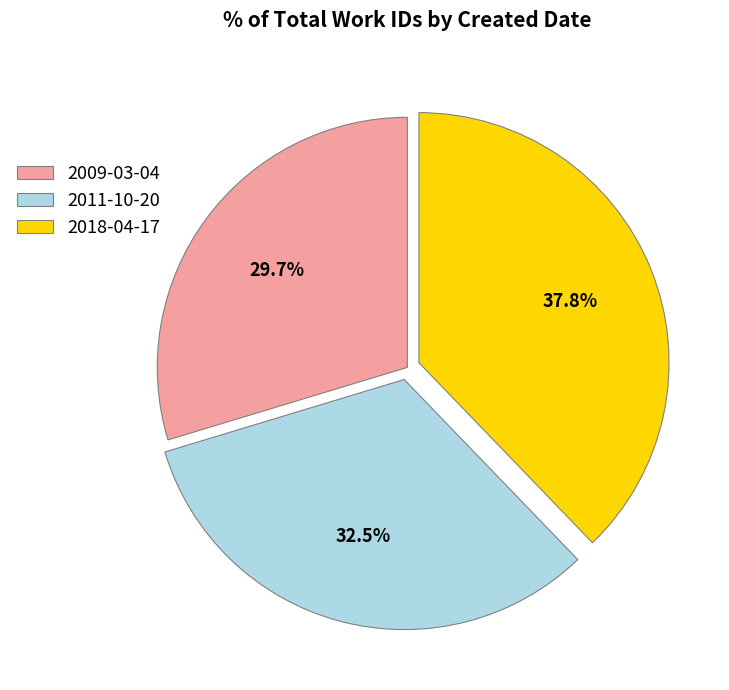

Count the number of slices in the pie.

3